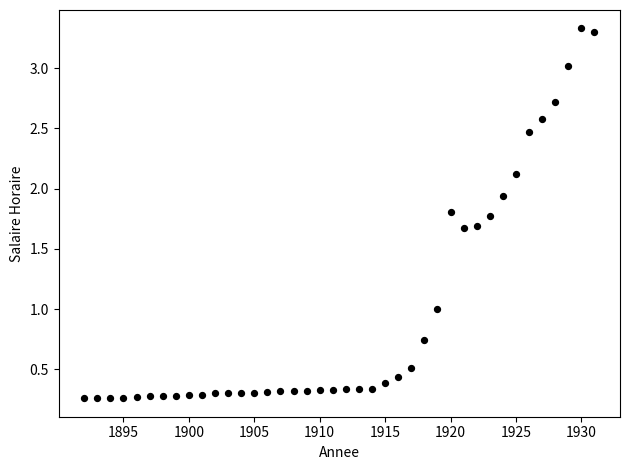

What is the range of Y values (max minus min)?

3.1